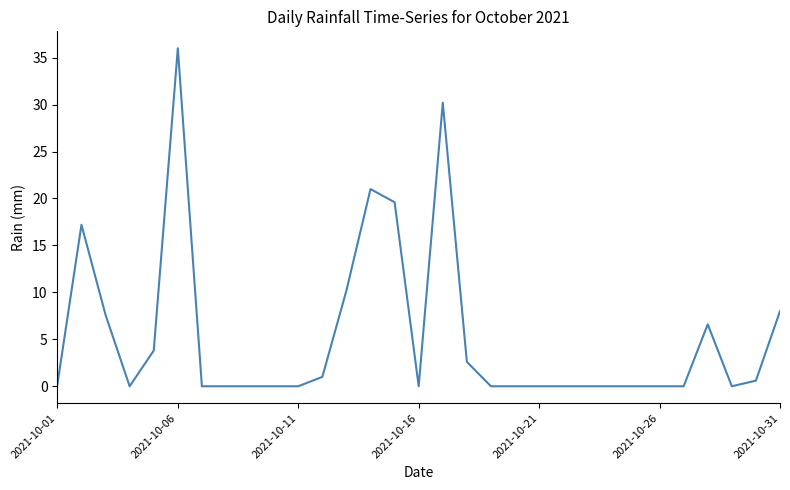

What is the maximum value shown in the chart?

36.0